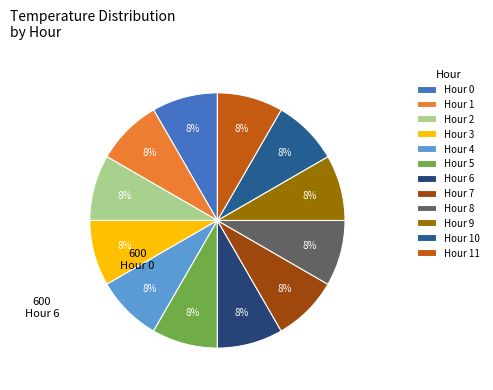

Count the number of slices in the pie.

12